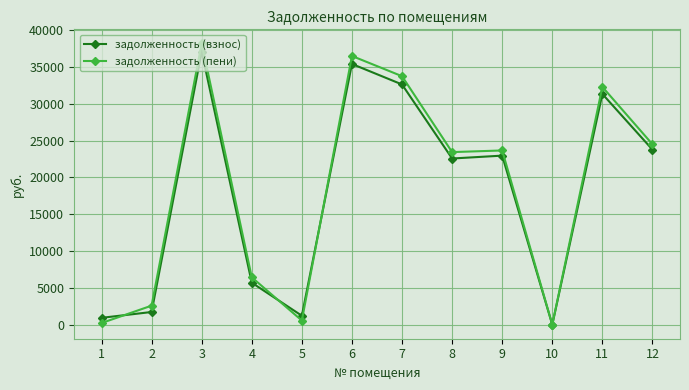

True or false: задолженность (пени) has more than 1 points higher than both neighbors.

True